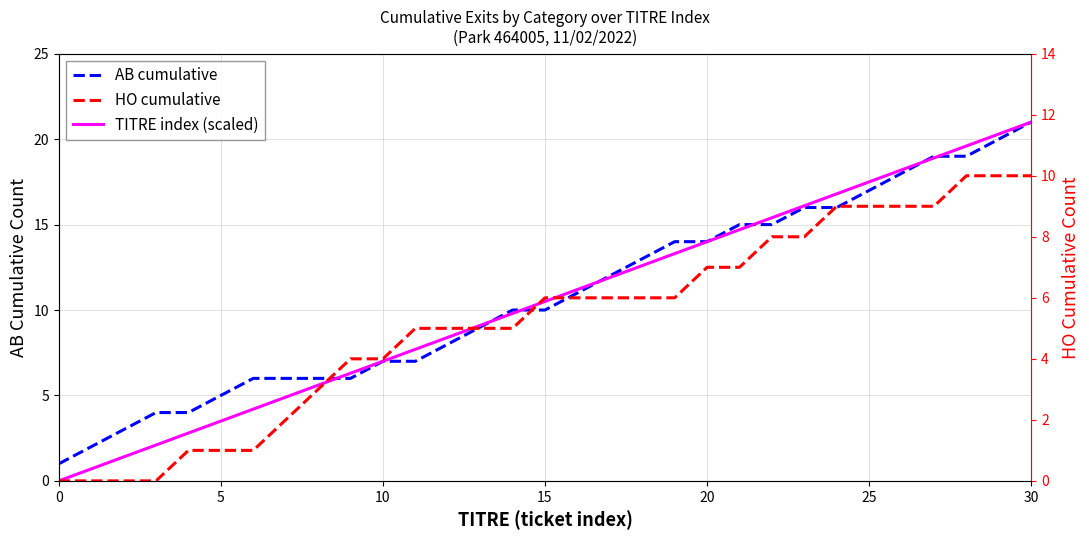

How many data points in AB cumulative are above 10?

15